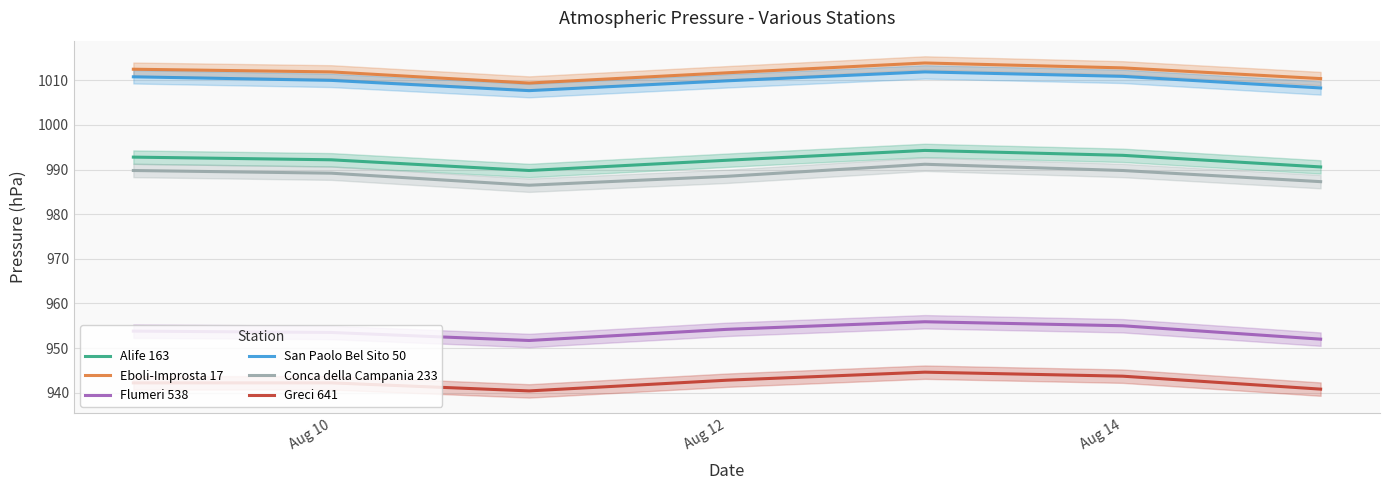

What is the average value of the Eboli-Improsta 17 series?

1011.8